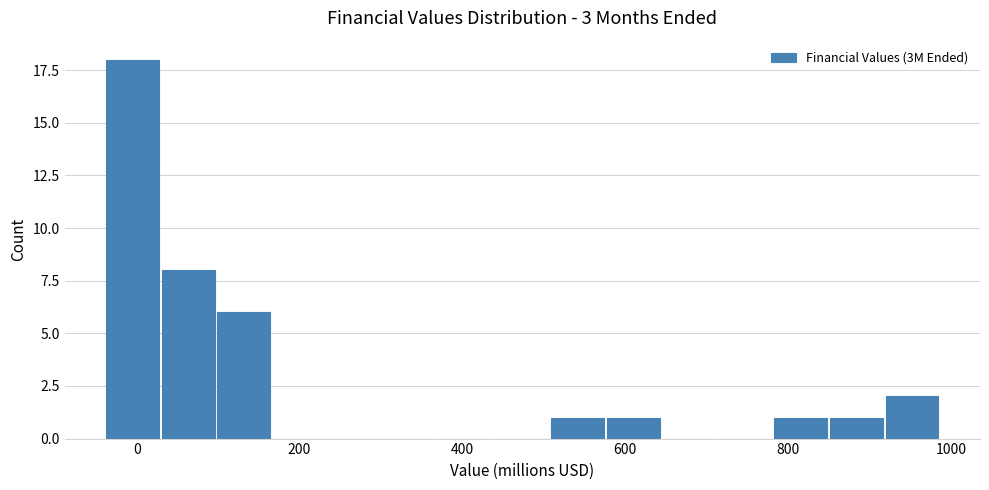

Around what value on the x-axis is the tallest bar? Give the approximate position of its centre, as read against the axis.

0